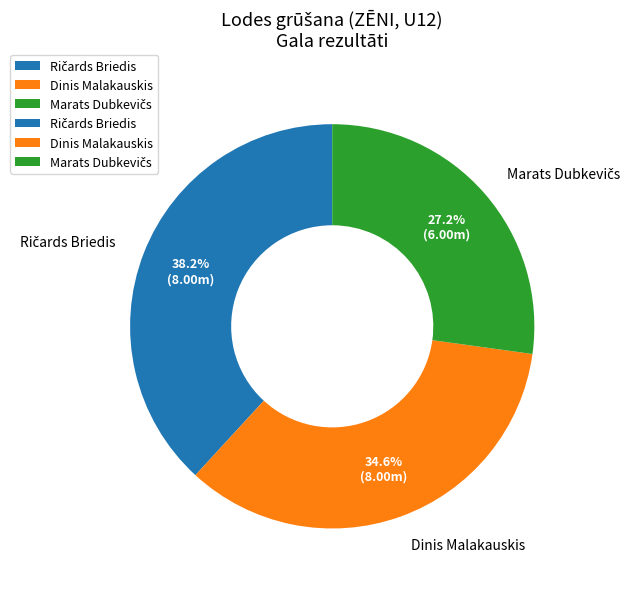

Does Dinis Malakauskis account for over 50% of the chart?

No